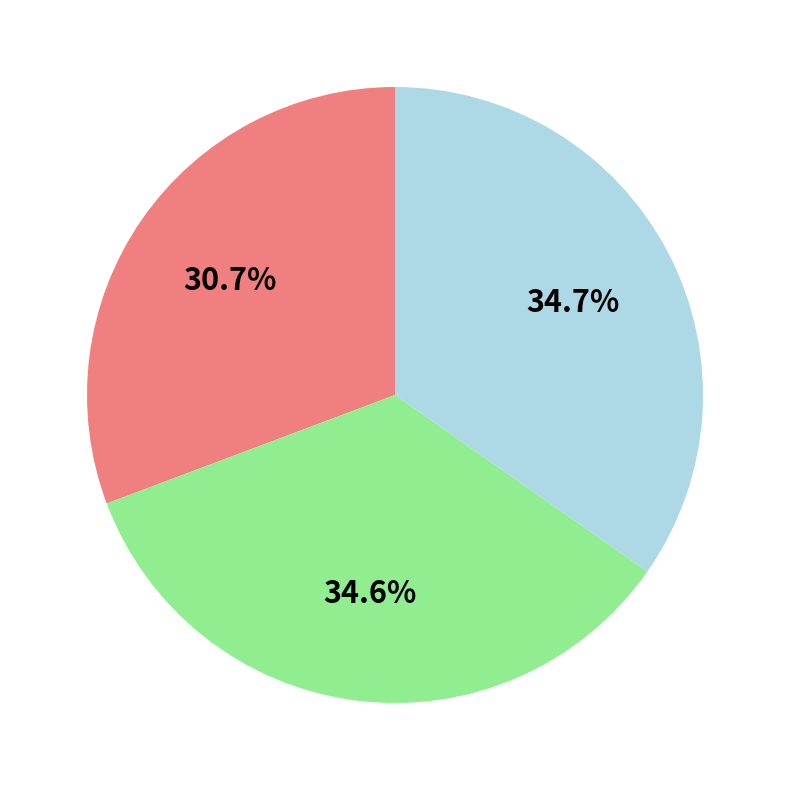

Is there a majority slice in this chart?

No